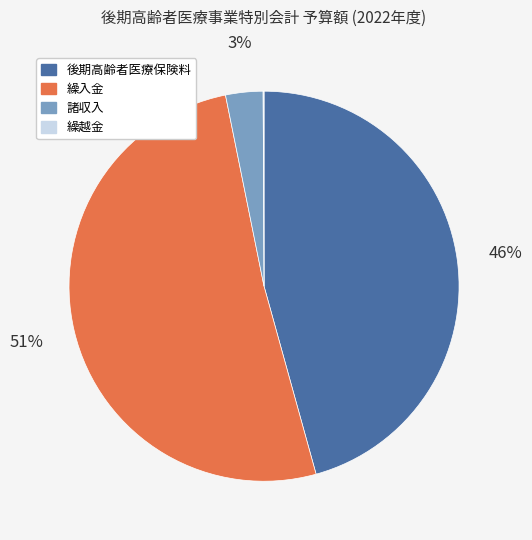

To the nearest percent, what is the average slice percentage?

25%